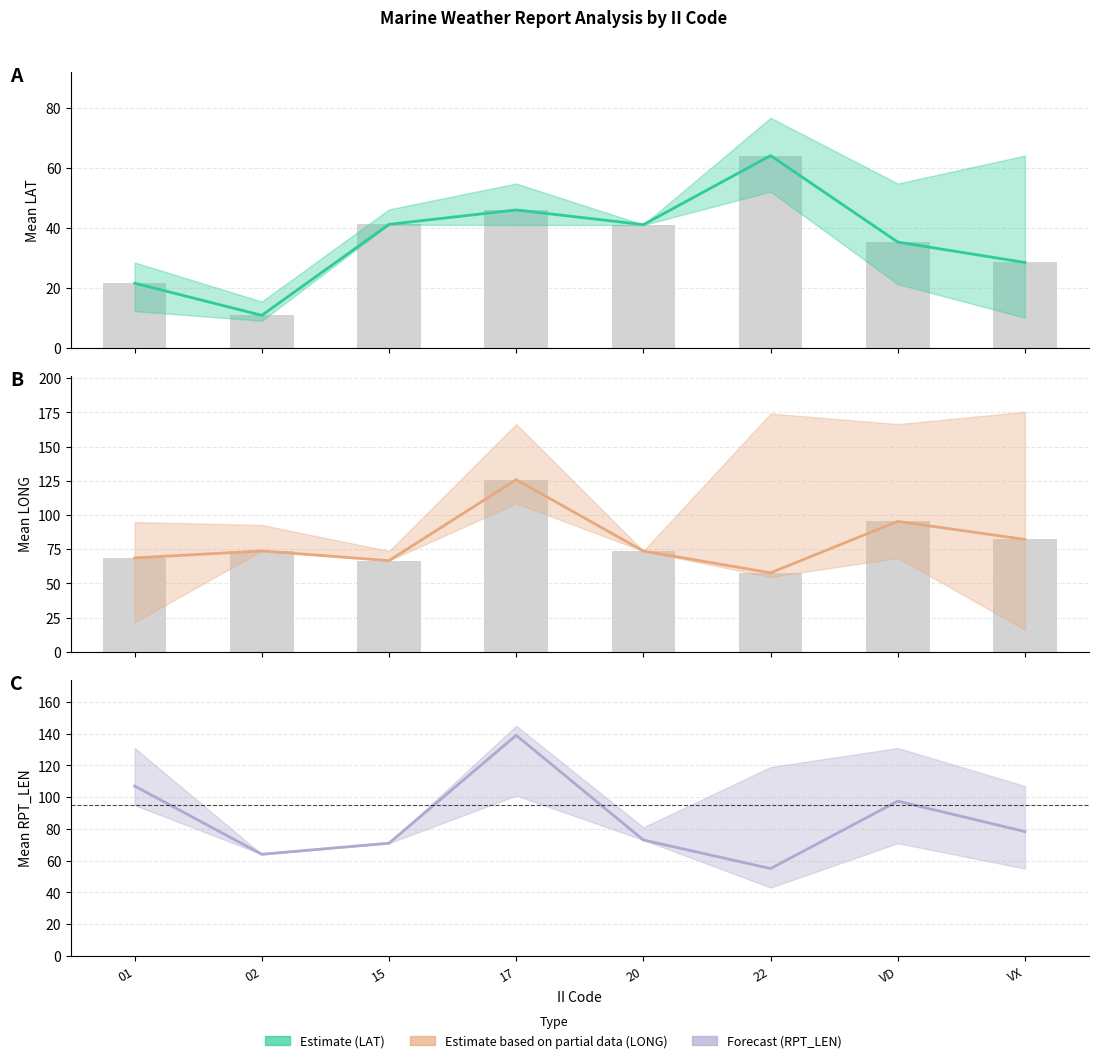

How many data points does each series have?

8